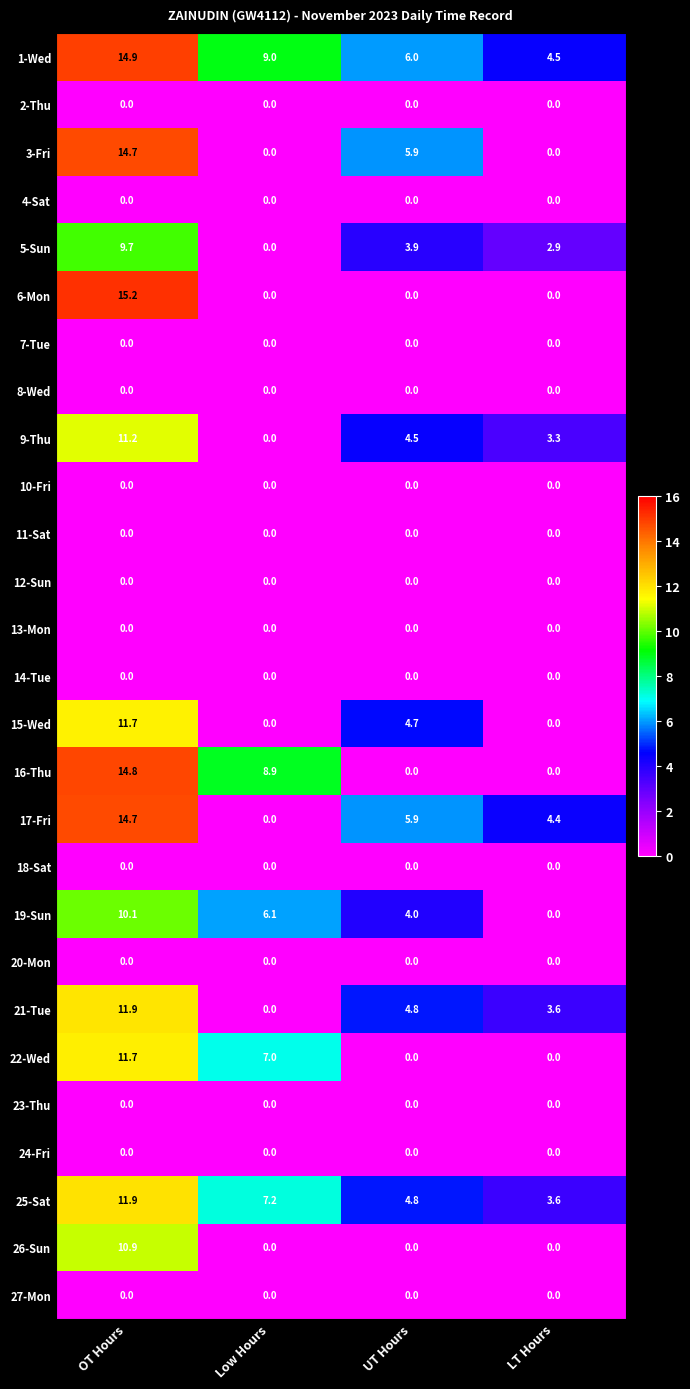

The 3-Fri series shows 5.9 at UT Hours. True or false?

True